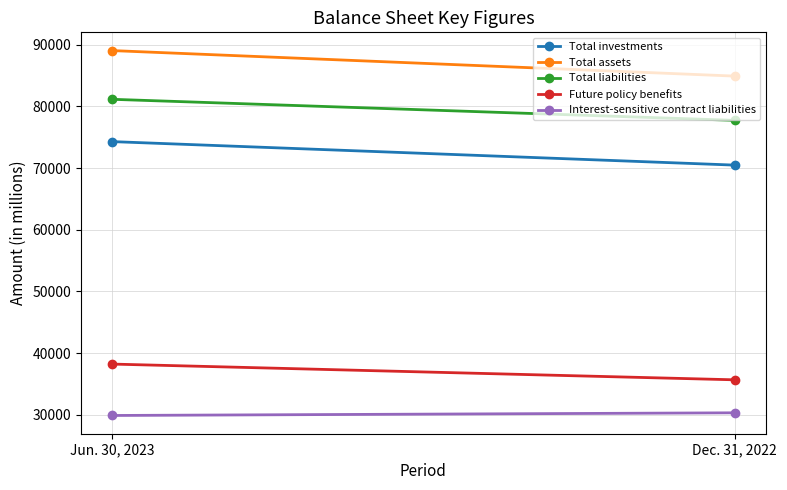

Is this an area chart (filled region under the line)?

No